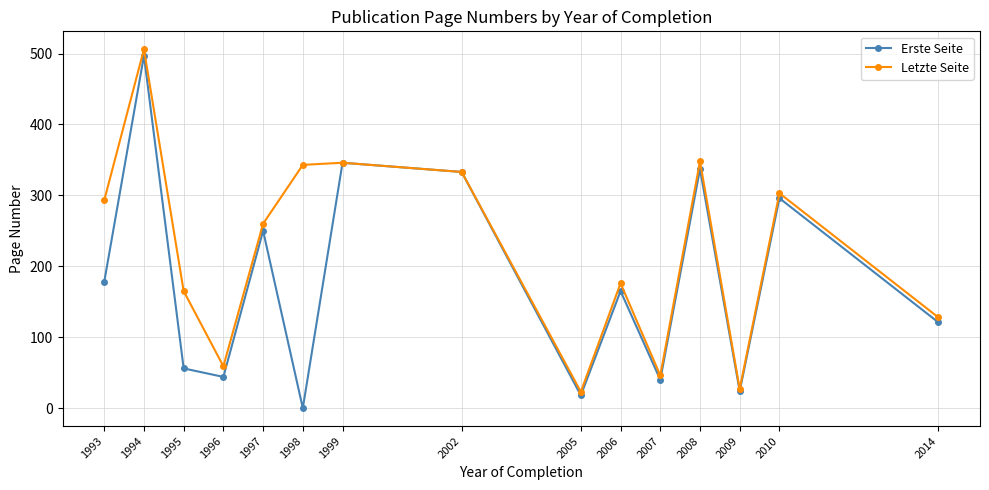

Which label corresponds to the smallest value in the chart?

1998